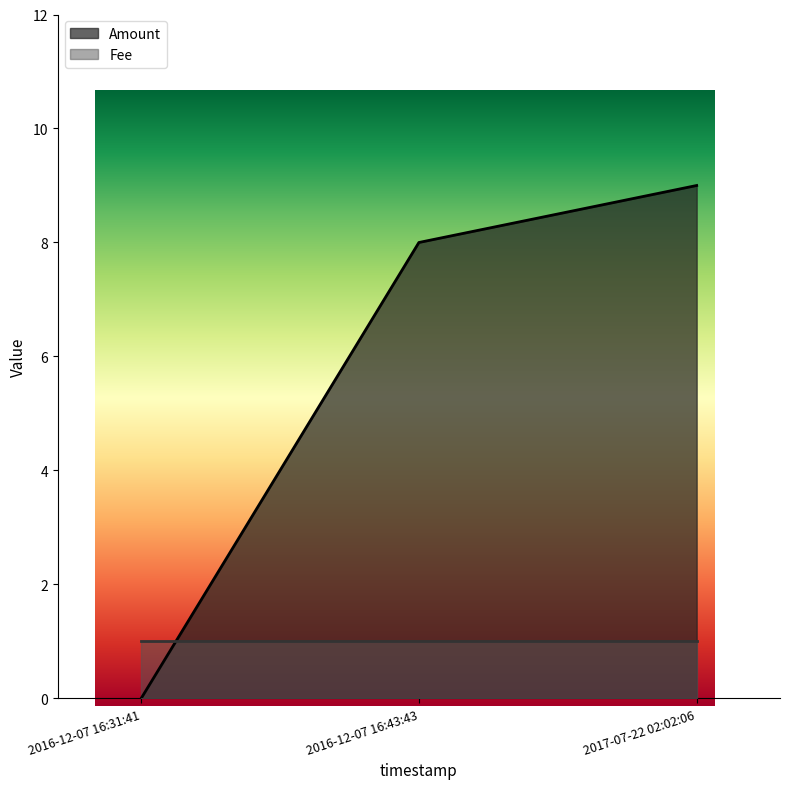

What position from the right is 2016-12-07 16:31:41?

3